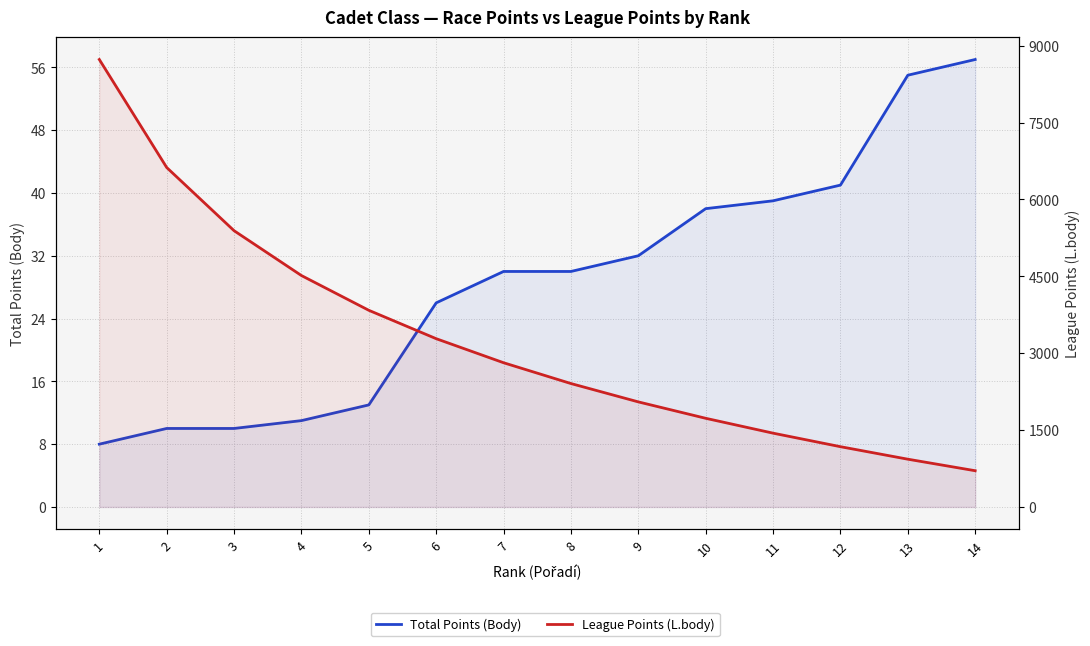

At which category does the chart reach its minimum across all series?

1